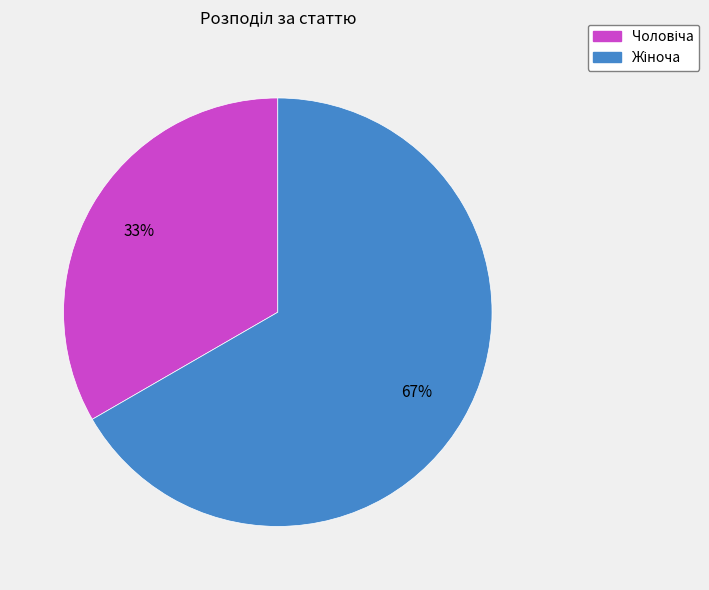

To the nearest percent, what is the average slice percentage?

50%